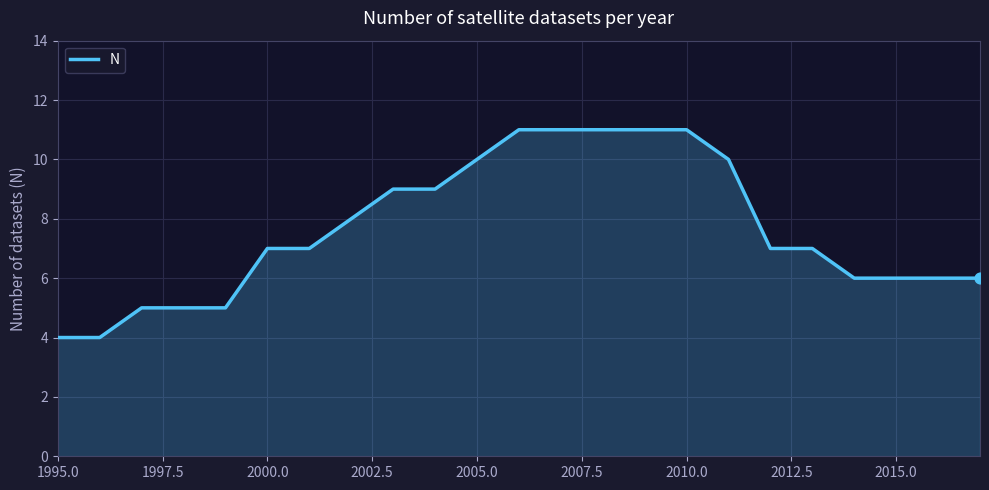

What is the difference between the maximum and minimum values?

7